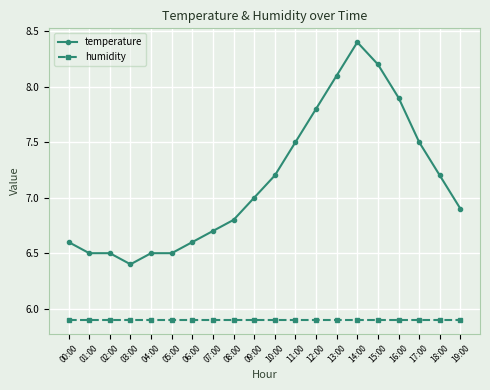

Is it true that humidity equals 5.9 at 07:00?

True